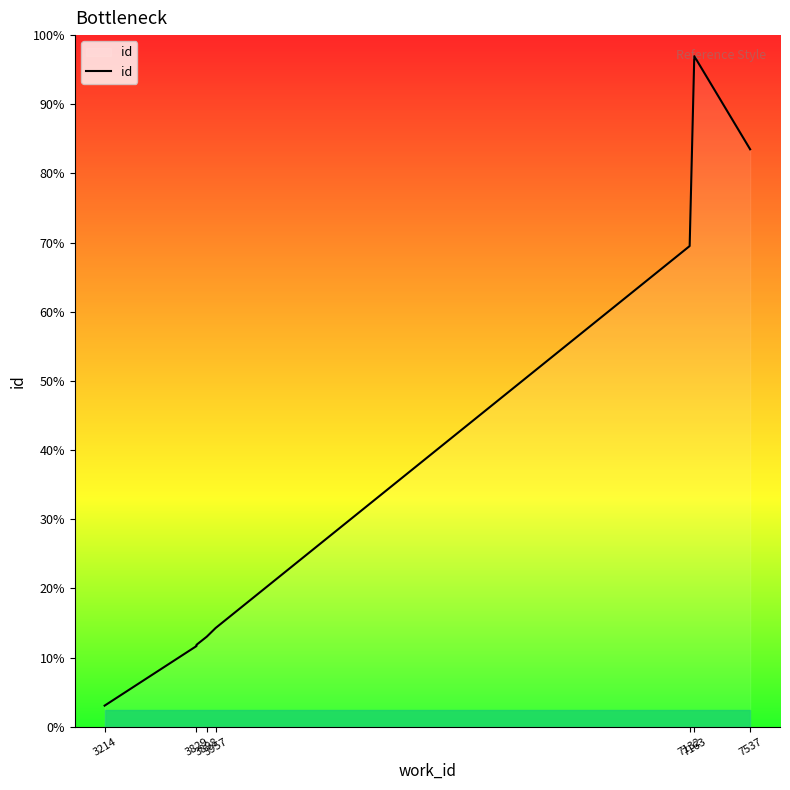

How many points are higher than both their immediate neighbors (excluding endpoints)?

1